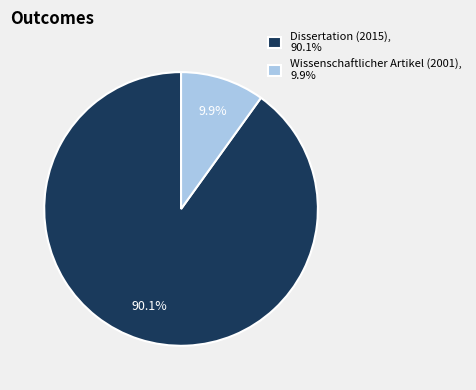

To the nearest percent, what is the difference between the largest and smallest slice percentages?

80%